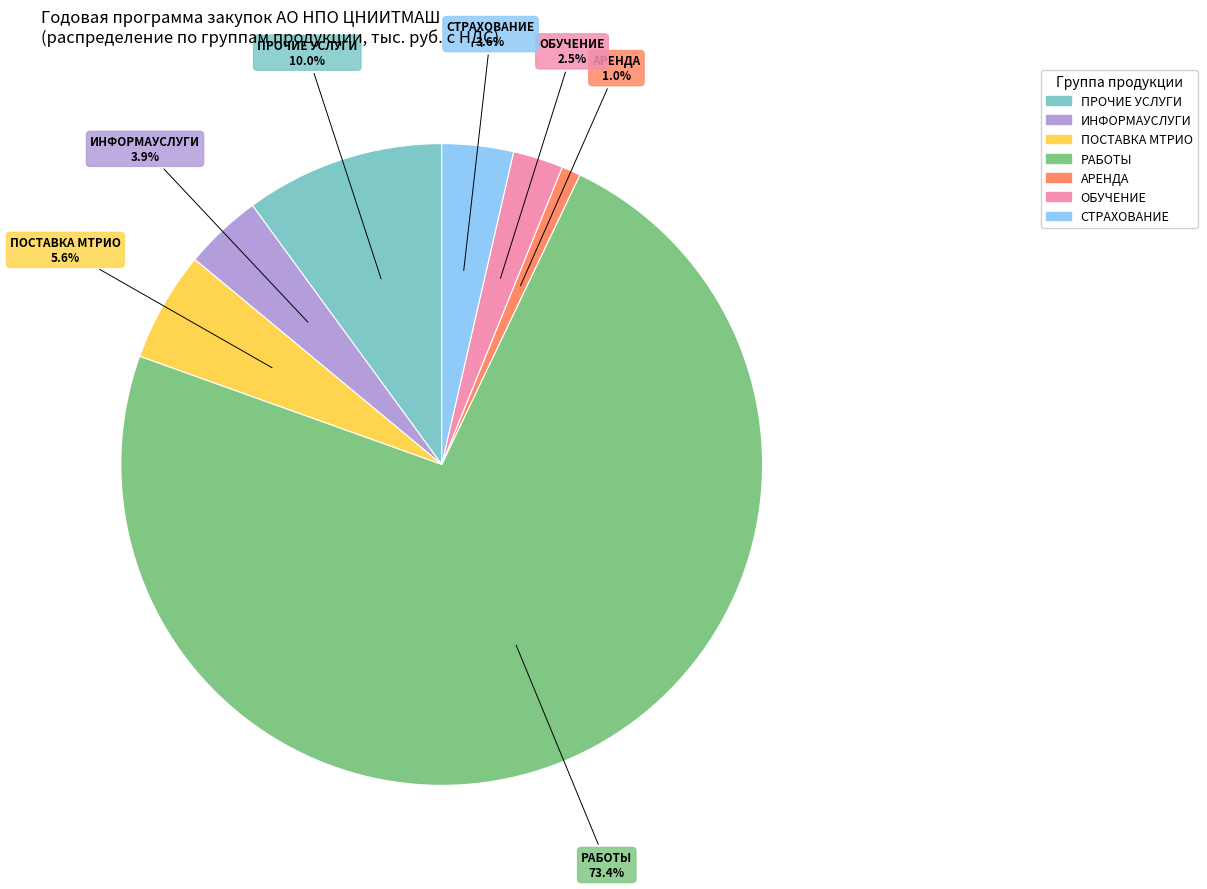

Is there any slice that represents more than half of the pie?

Yes